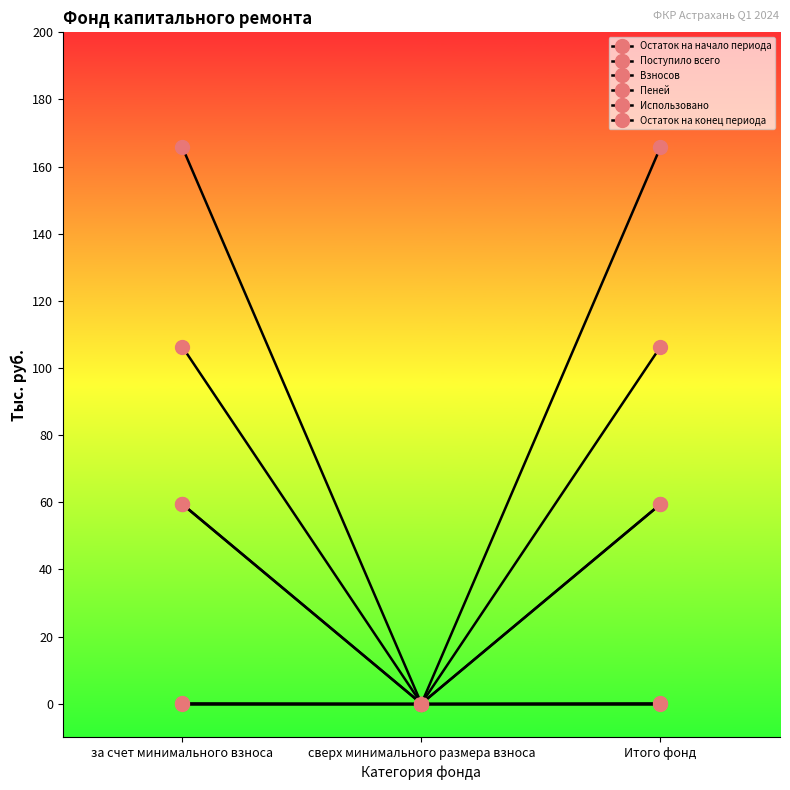

Does the chart have visible grid lines?

No